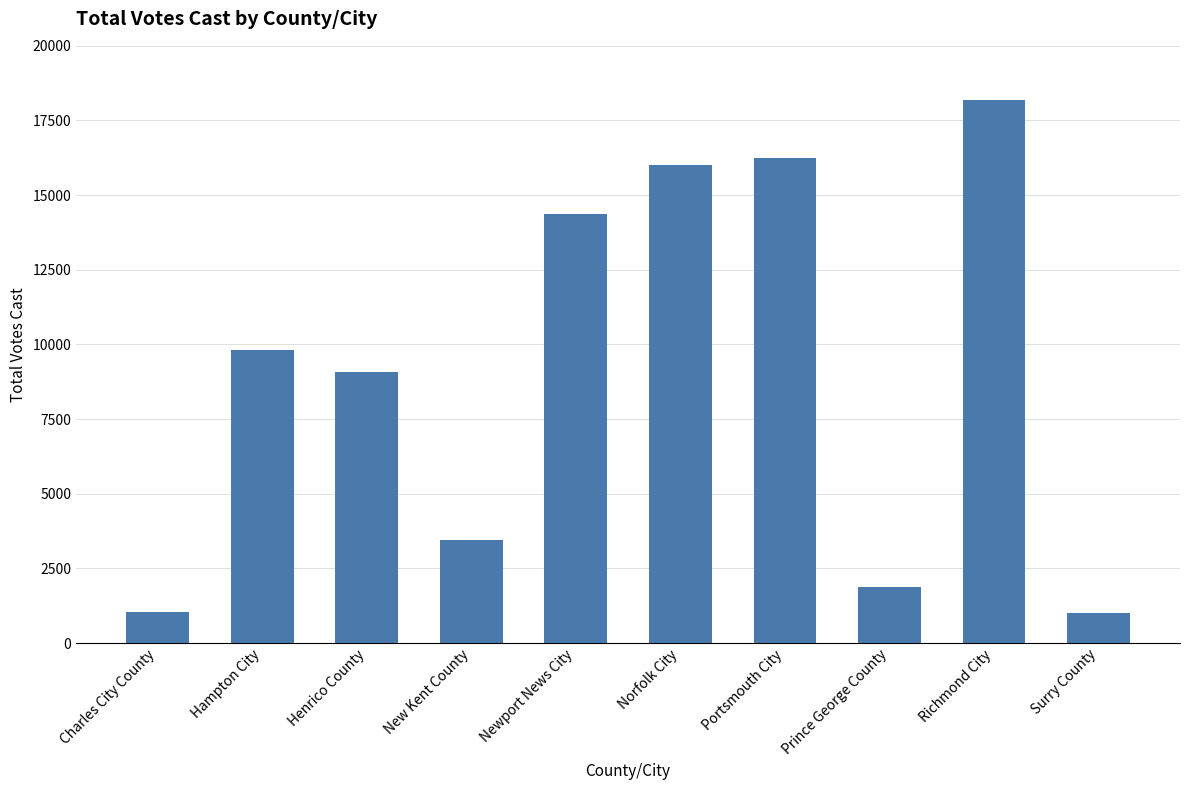

What is the label of the 3rd bar from the left?

Henrico County